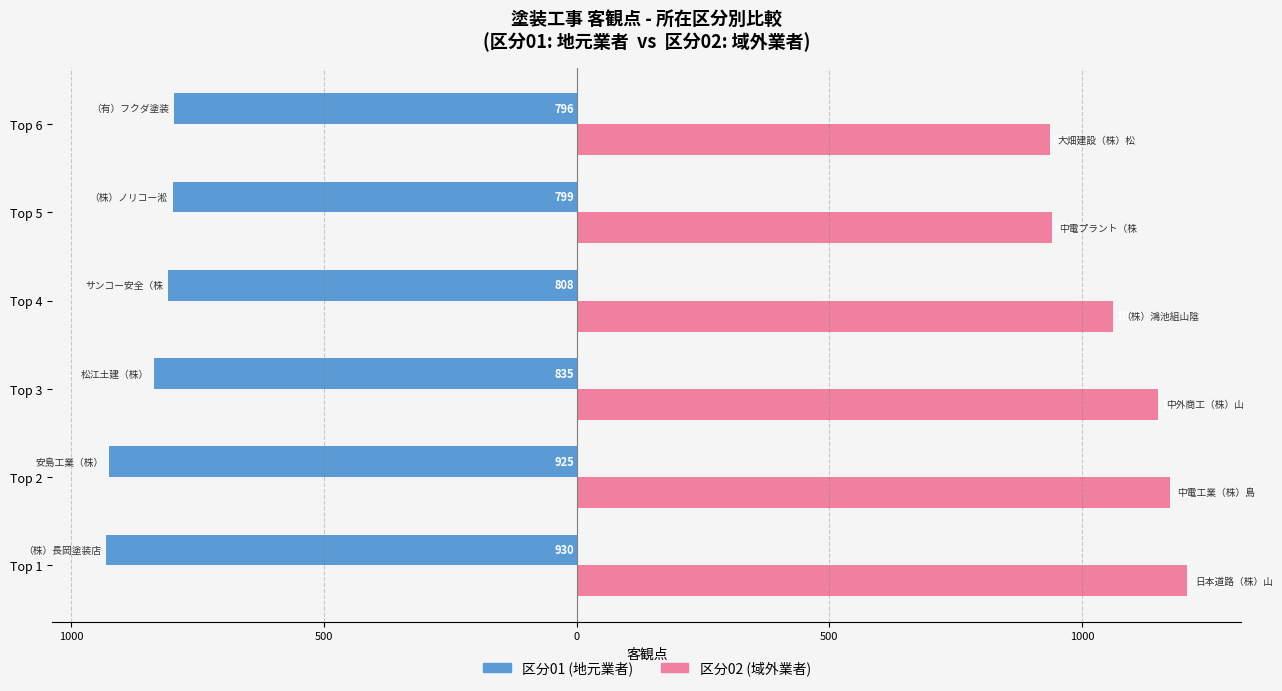

What are all the series names shown in the legend?

区分01 (地元業者), 区分02 (域外業者)